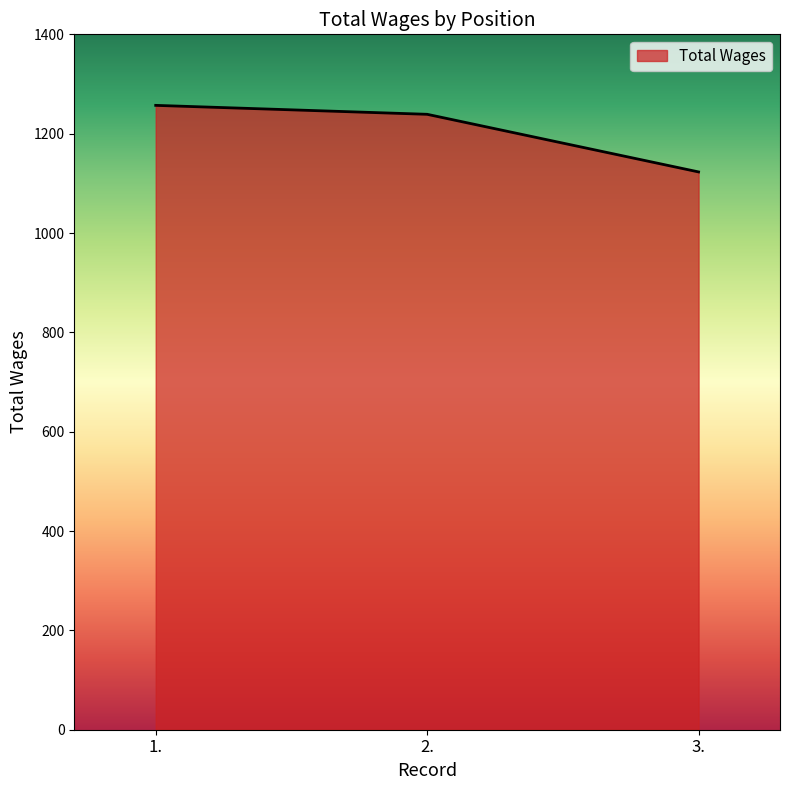

What position from the right is 1.?

3